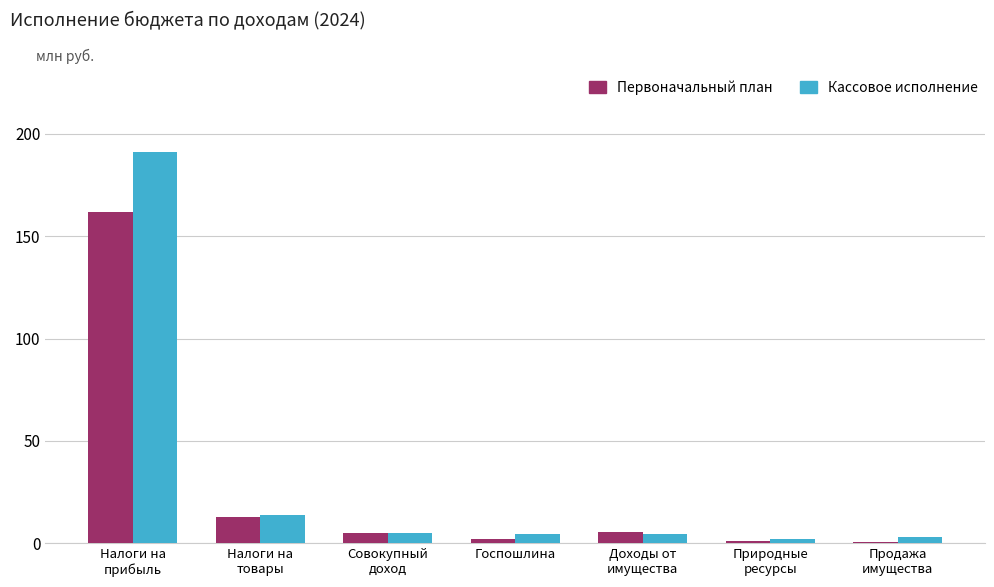

Is it true that Кассовое исполнение equals 13.7 at Налоги на
товары?

True